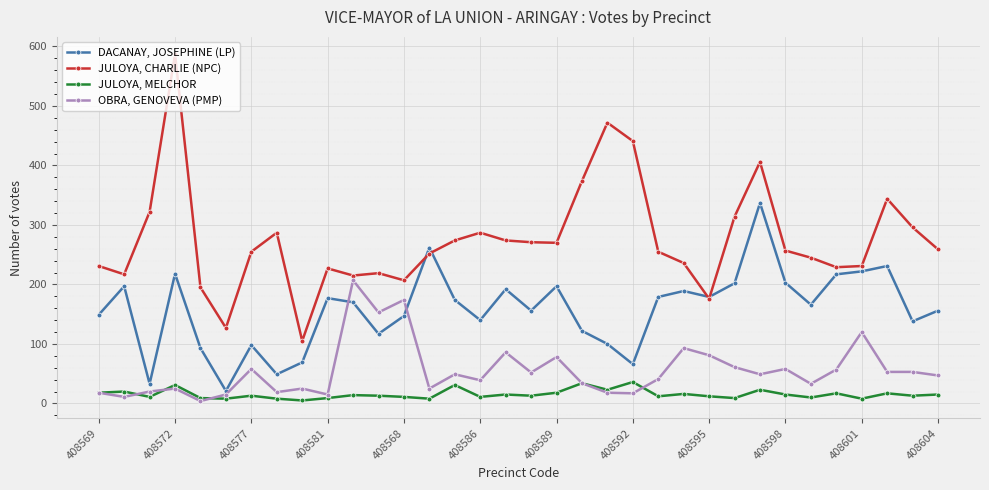

True or false: JULOYA, MELCHOR and JULOYA, CHARLIE (NPC) cross at least once.

False